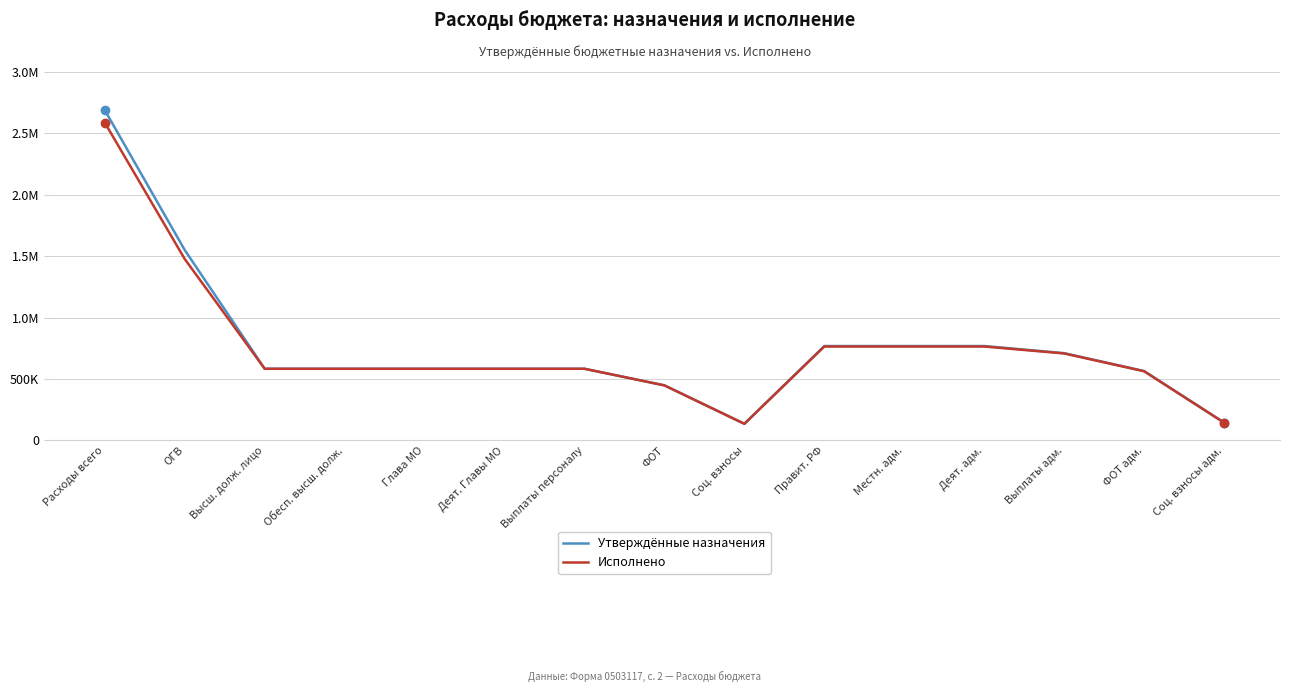

The Исполнено series shows 1477009.3 at ОГВ. True or false?

True